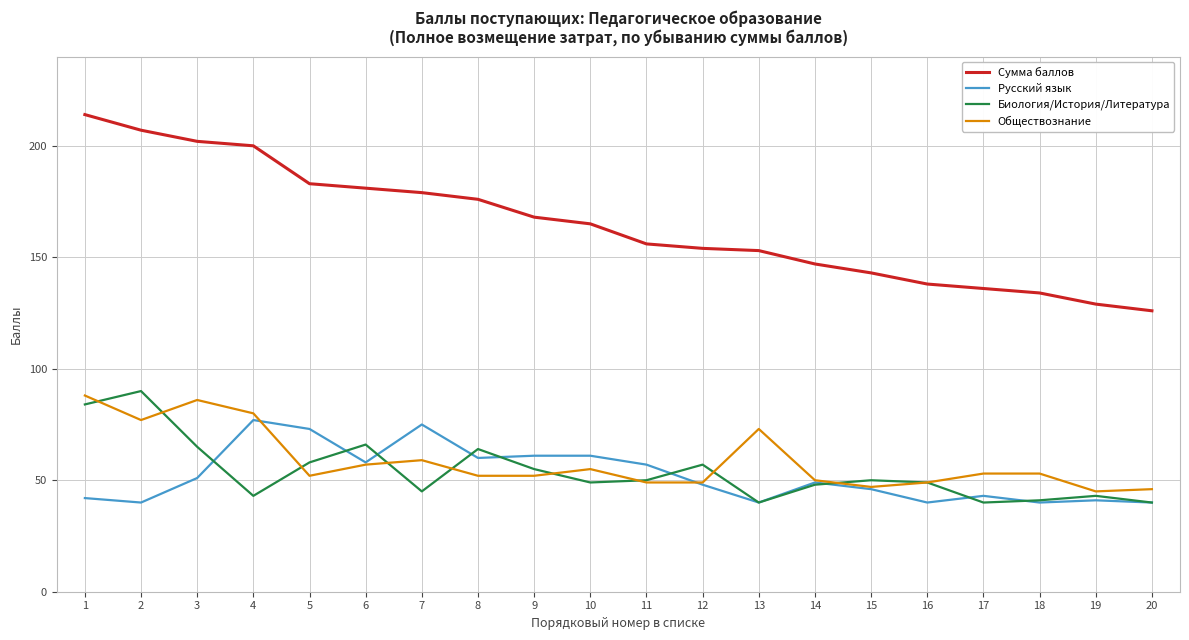

True or false: Биология/История/Литература has more than 2 interior local peaks.

True